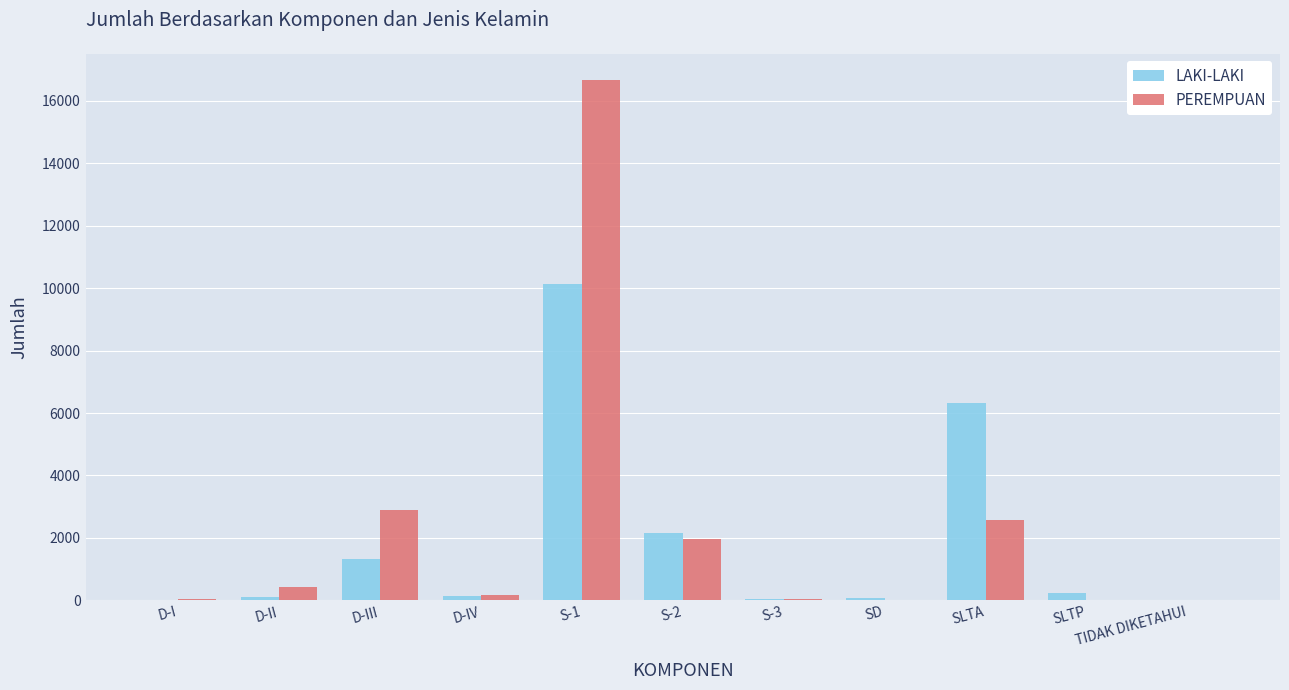

Between S-2 and TIDAK DIKETAHUI, which series saw the biggest shift?

LAKI-LAKI